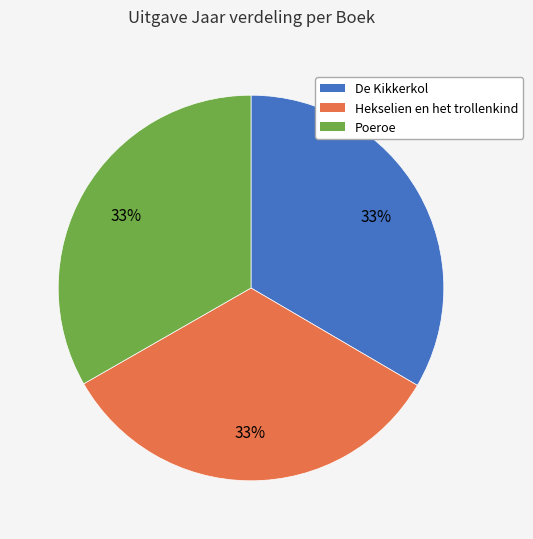

Does any single category account for the majority?

No